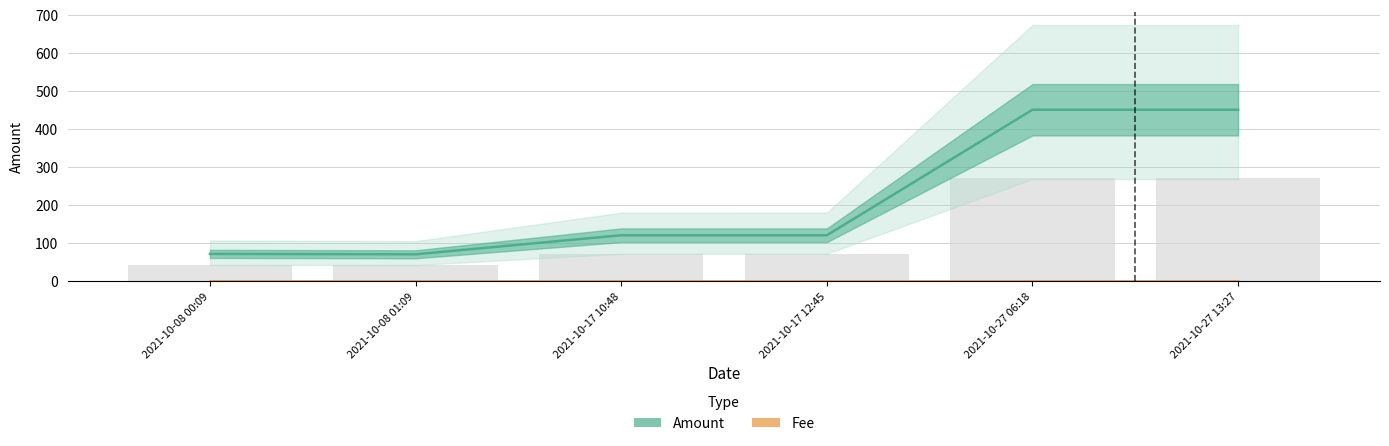

List the series in order of their overall mean, lowest first.

Fee, Amount